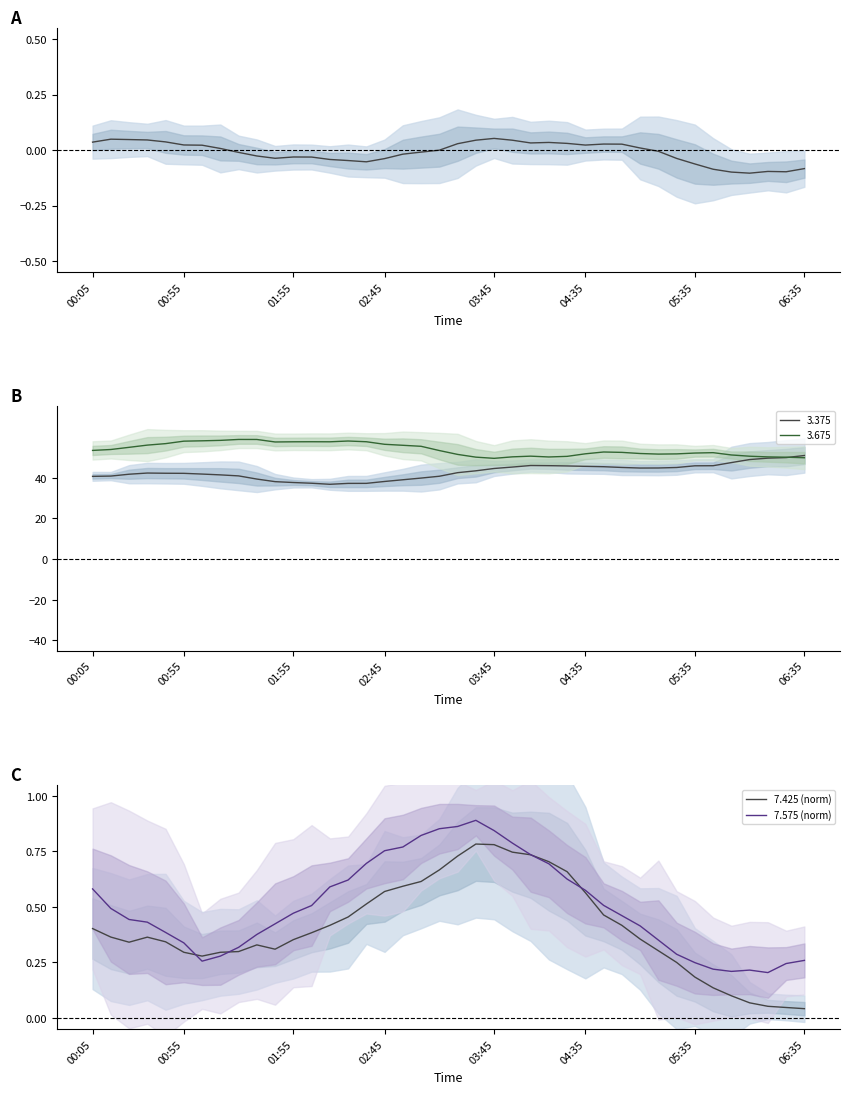

How many times do 7.425 (norm) and 7.575 (norm) cross each other?

4